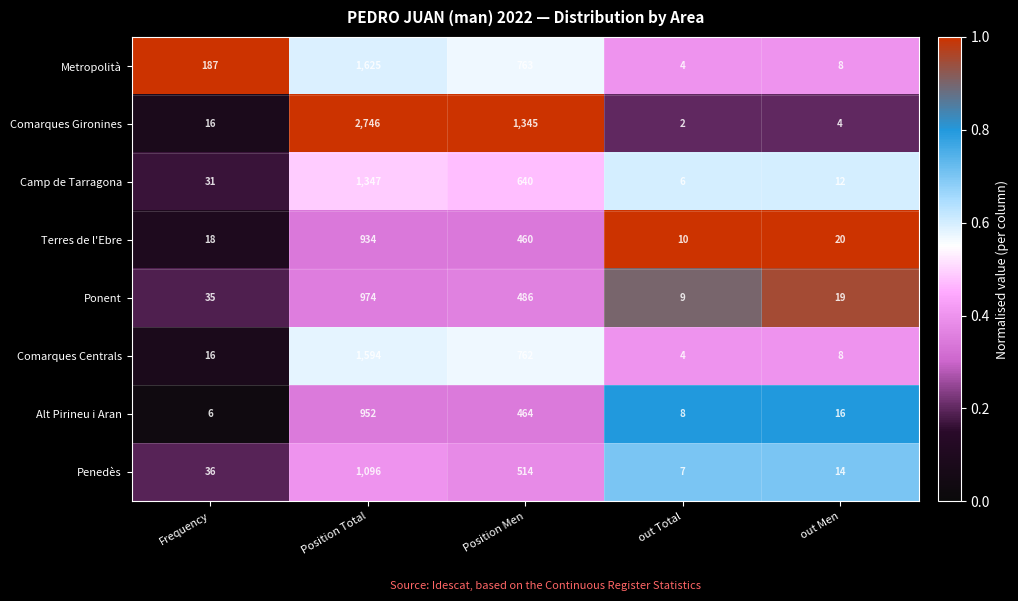

Where is Camp de Tarragona nearest to the value 676?

Position Men